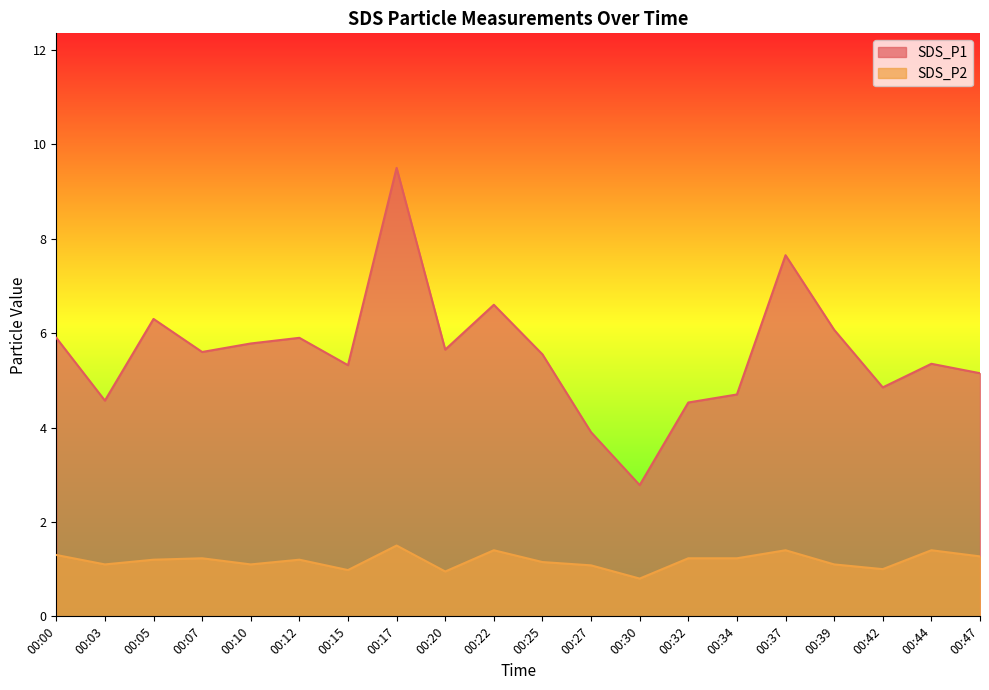

How many data points in SDS_P2 are above 1?

16